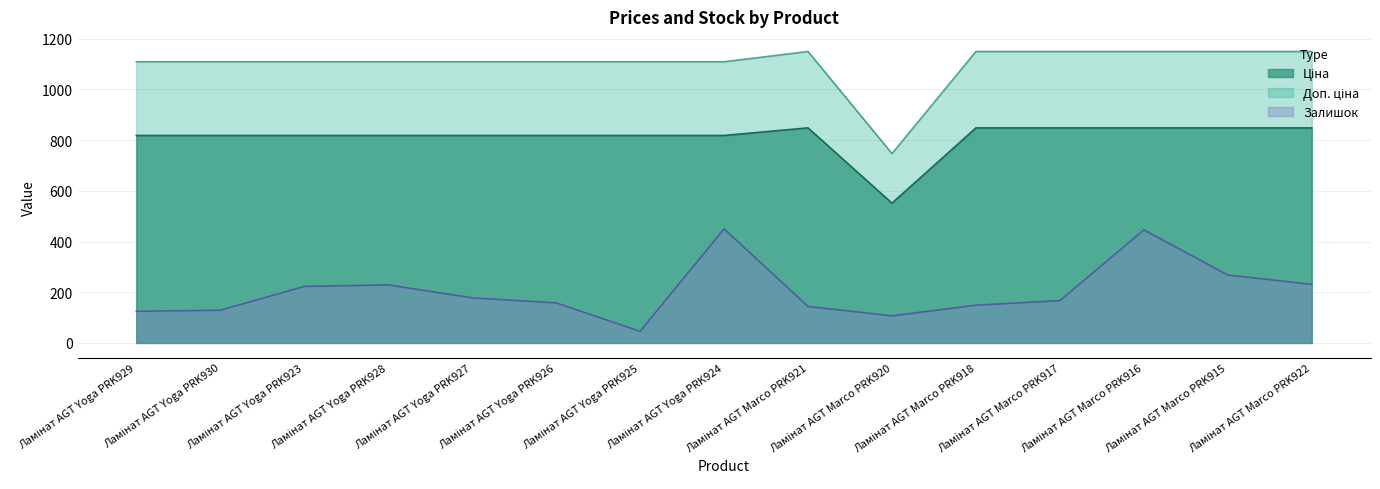

What is the label of the 10th point from the right?

Ламінат AGT Yoga PRK926